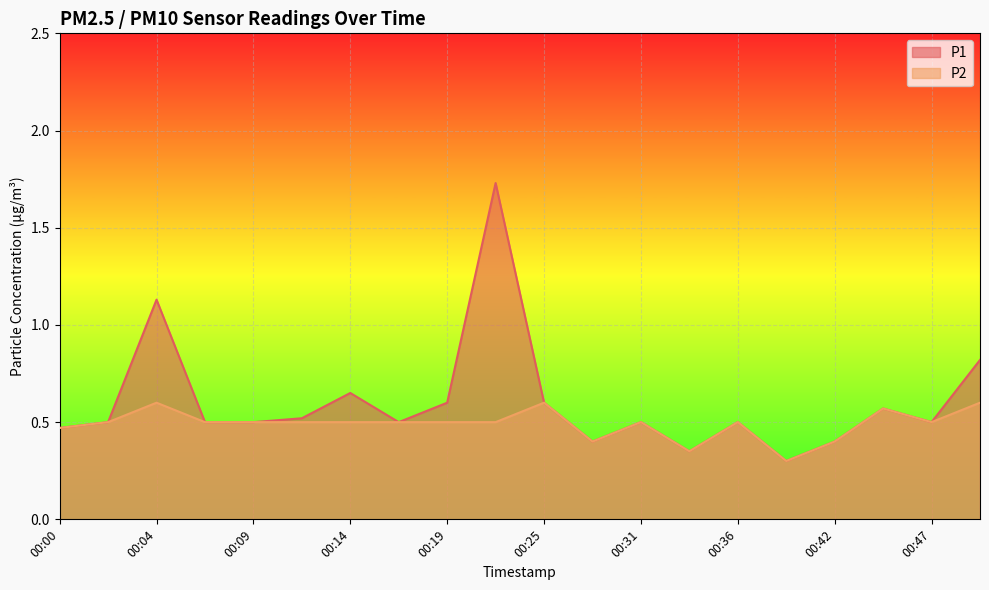

At which label is P1 closest to 1?

00:04